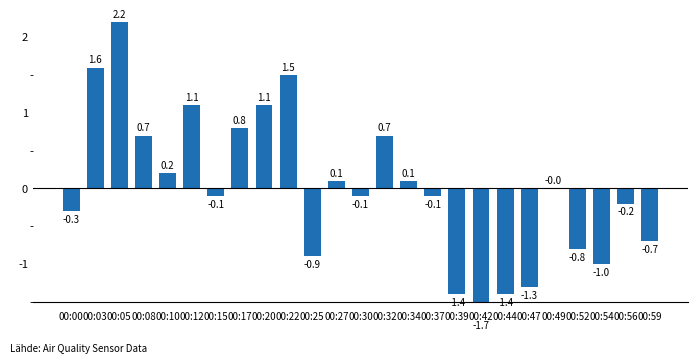

What is the value of the 3rd bar from the left?

2.2